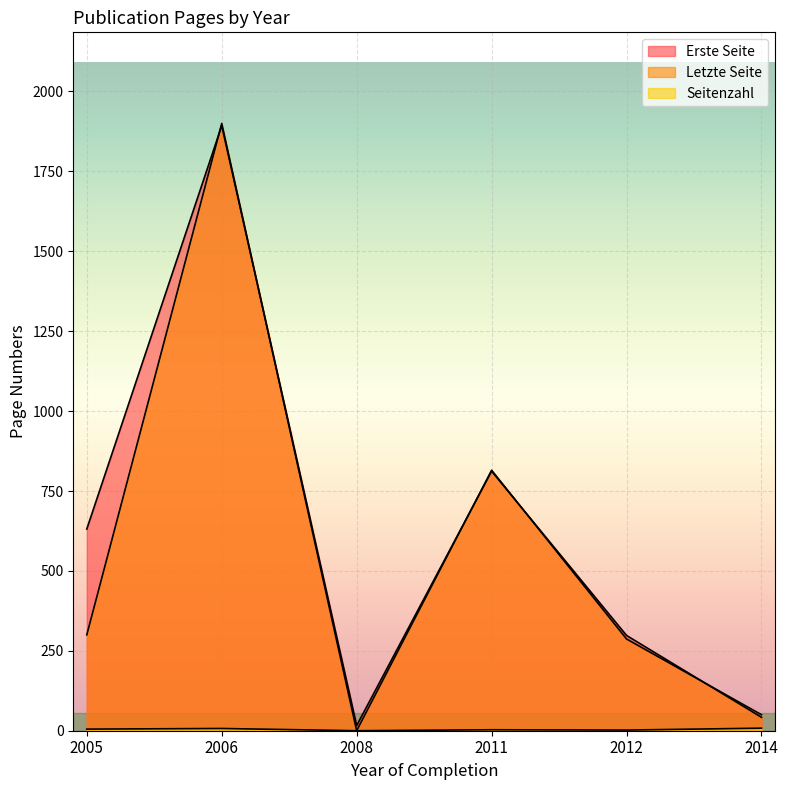

What is the sum of all Seitenzahl values?

25